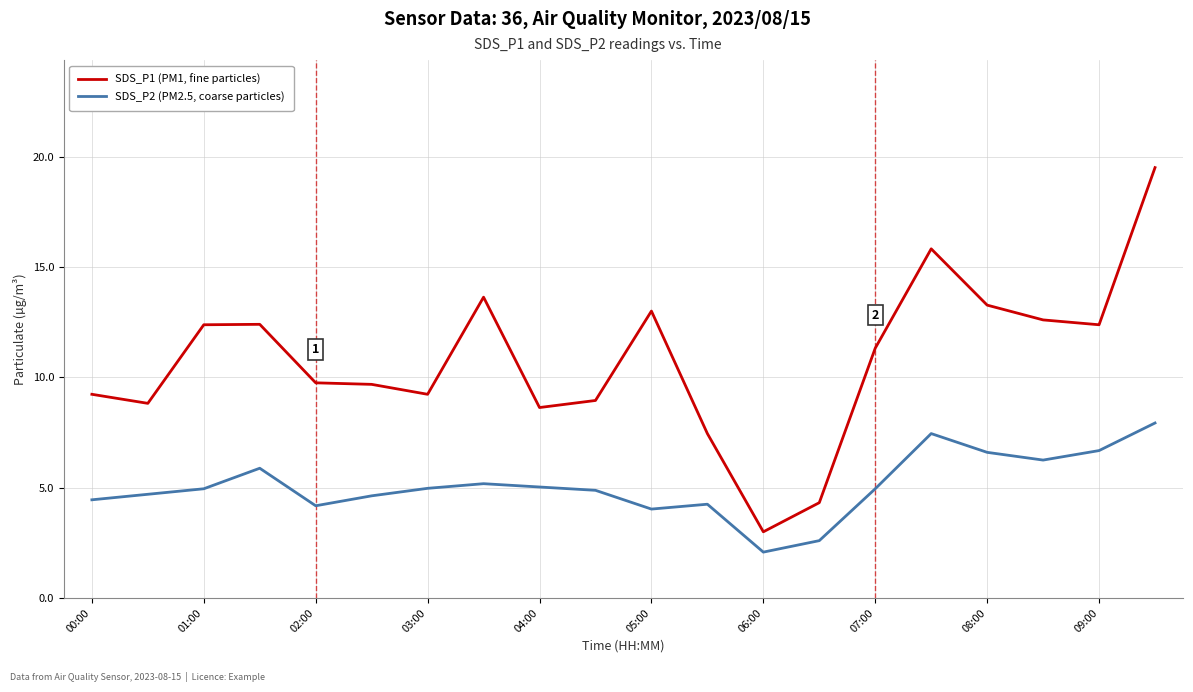

True or false: SDS_P2 (PM2.5, coarse particles) and SDS_P1 (PM1, fine particles) cross at least once.

False